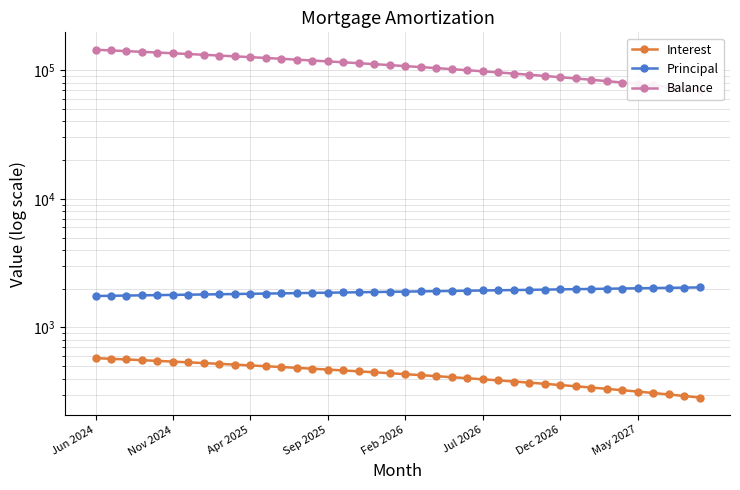

The value of Principal at 33 is 3185.6. True or false?

False